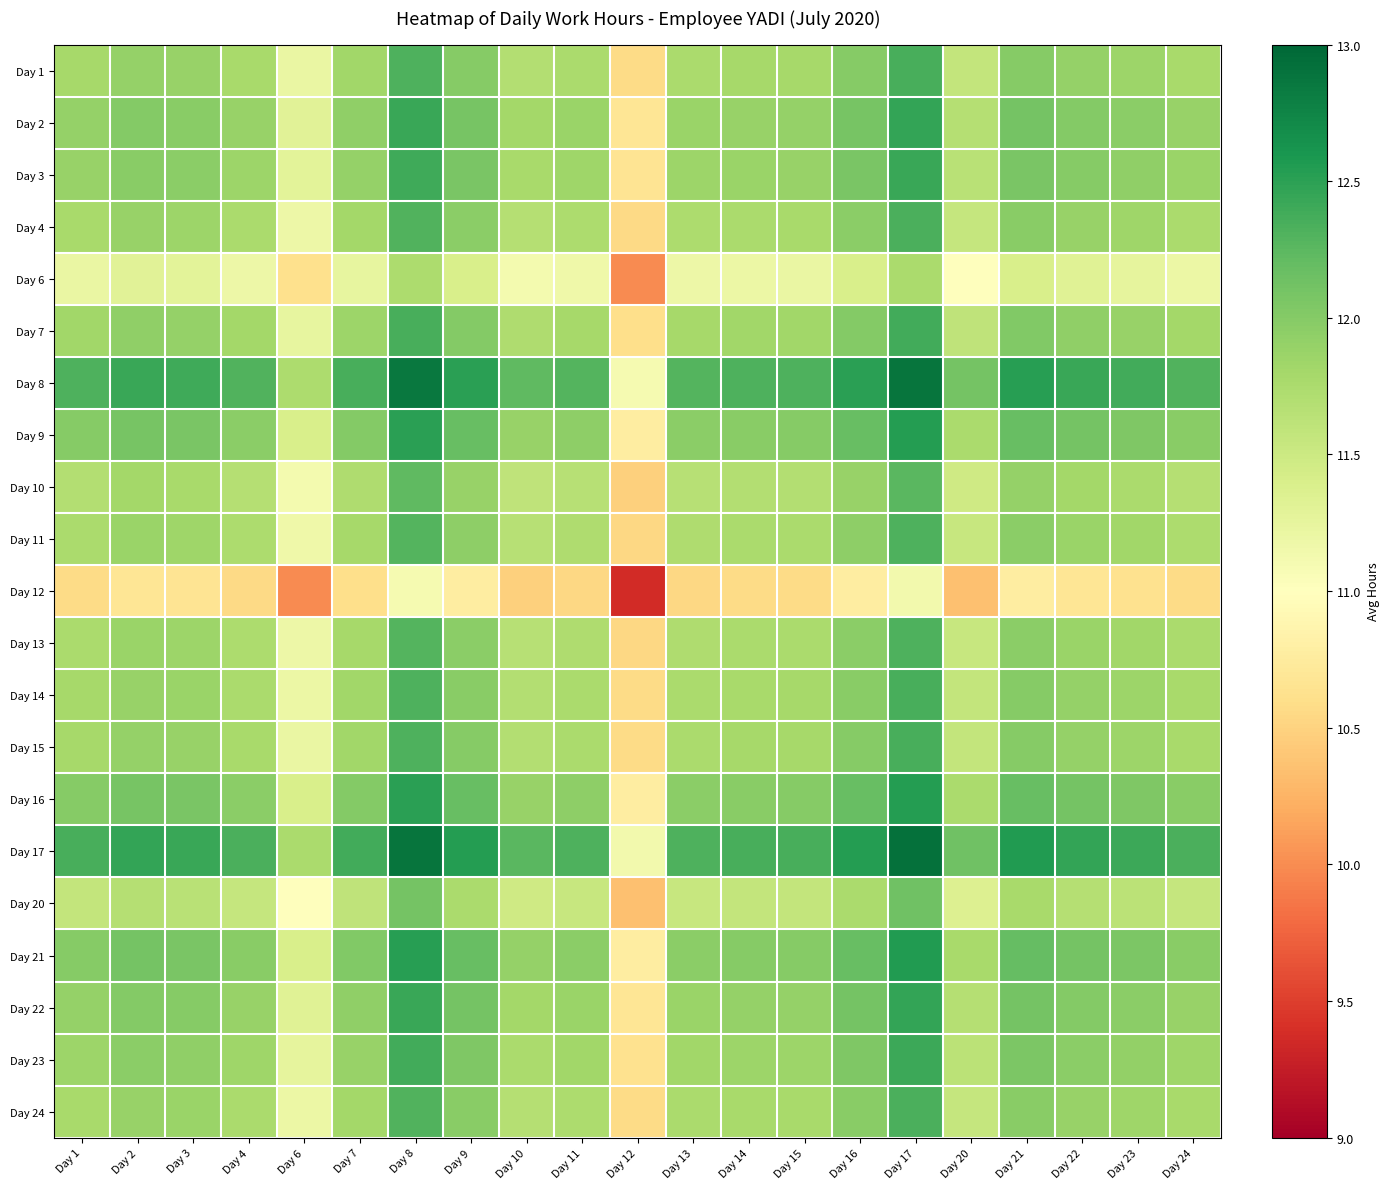

Reading right to left, transcribe all the data shown in this chart.

Day 1: Day 24=11.8	Day 23=11.8	Day 22=11.9	Day 21=12.0	Day 20=11.6	Day 17=12.3	Day 16=12.0	Day 15=11.8	Day 14=11.8	Day 13=11.8	Day 12=10.6	Day 11=11.8	Day 10=11.7	Day 9=12.0	Day 8=12.3	Day 7=11.8	Day 6=11.2	Day 4=11.8	Day 3=11.9	Day 2=11.9	Day 1=11.8
Day 2: Day 24=11.9	Day 23=12.0	Day 22=12.0	Day 21=12.1	Day 20=11.7	Day 17=12.5	Day 16=12.1	Day 15=11.9	Day 14=11.9	Day 13=11.9	Day 12=10.7	Day 11=11.9	Day 10=11.8	Day 9=12.1	Day 8=12.4	Day 7=11.9	Day 6=11.3	Day 4=11.9	Day 3=12.0	Day 2=12.0	Day 1=11.9
Day 3: Day 24=11.9	Day 23=11.9	Day 22=12.0	Day 21=12.1	Day 20=11.7	Day 17=12.4	Day 16=12.1	Day 15=11.9	Day 14=11.9	Day 13=11.8	Day 12=10.7	Day 11=11.8	Day 10=11.8	Day 9=12.1	Day 8=12.4	Day 7=11.9	Day 6=11.3	Day 4=11.9	Day 3=12.0	Day 2=12.0	Day 1=11.9
Day 4: Day 24=11.8	Day 23=11.8	Day 22=11.9	Day 21=12.0	Day 20=11.6	Day 17=12.3	Day 16=12.0	Day 15=11.8	Day 14=11.8	Day 13=11.7	Day 12=10.6	Day 11=11.7	Day 10=11.7	Day 9=12.0	Day 8=12.3	Day 7=11.8	Day 6=11.2	Day 4=11.8	Day 3=11.9	Day 2=11.9	Day 1=11.8
Day 6: Day 24=11.2	Day 23=11.3	Day 22=11.3	Day 21=11.4	Day 20=11.0	Day 17=11.8	Day 16=11.4	Day 15=11.2	Day 14=11.2	Day 13=11.2	Day 12=10.0	Day 11=11.2	Day 10=11.1	Day 9=11.4	Day 8=11.7	Day 7=11.2	Day 6=10.6	Day 4=11.2	Day 3=11.3	Day 2=11.3	Day 1=11.2
Day 7: Day 24=11.8	Day 23=11.9	Day 22=11.9	Day 21=12.0	Day 20=11.6	Day 17=12.4	Day 16=12.0	Day 15=11.8	Day 14=11.8	Day 13=11.8	Day 12=10.6	Day 11=11.8	Day 10=11.7	Day 9=12.0	Day 8=12.3	Day 7=11.8	Day 6=11.2	Day 4=11.8	Day 3=11.9	Day 2=11.9	Day 1=11.8
Day 8: Day 24=12.3	Day 23=12.4	Day 22=12.4	Day 21=12.5	Day 20=12.1	Day 17=12.9	Day 16=12.5	Day 15=12.3	Day 14=12.3	Day 13=12.3	Day 12=11.1	Day 11=12.3	Day 10=12.2	Day 9=12.5	Day 8=12.8	Day 7=12.3	Day 6=11.7	Day 4=12.3	Day 3=12.4	Day 2=12.4	Day 1=12.3
Day 9: Day 24=12.0	Day 23=12.0	Day 22=12.1	Day 21=12.2	Day 20=11.8	Day 17=12.5	Day 16=12.2	Day 15=12.0	Day 14=12.0	Day 13=12.0	Day 12=10.8	Day 11=11.9	Day 10=11.9	Day 9=12.2	Day 8=12.5	Day 7=12.0	Day 6=11.4	Day 4=12.0	Day 3=12.1	Day 2=12.1	Day 1=12.0
Day 10: Day 24=11.7	Day 23=11.8	Day 22=11.8	Day 21=11.9	Day 20=11.5	Day 17=12.3	Day 16=11.9	Day 15=11.7	Day 14=11.7	Day 13=11.7	Day 12=10.5	Day 11=11.7	Day 10=11.6	Day 9=11.9	Day 8=12.2	Day 7=11.7	Day 6=11.1	Day 4=11.7	Day 3=11.8	Day 2=11.8	Day 1=11.7
Day 11: Day 24=11.7	Day 23=11.8	Day 22=11.9	Day 21=12.0	Day 20=11.5	Day 17=12.3	Day 16=11.9	Day 15=11.8	Day 14=11.8	Day 13=11.7	Day 12=10.5	Day 11=11.7	Day 10=11.7	Day 9=11.9	Day 8=12.3	Day 7=11.8	Day 6=11.2	Day 4=11.7	Day 3=11.8	Day 2=11.9	Day 1=11.8
Day 12: Day 24=10.6	Day 23=10.6	Day 22=10.7	Day 21=10.8	Day 20=10.4	Day 17=11.1	Day 16=10.8	Day 15=10.6	Day 14=10.6	Day 13=10.5	Day 12=9.4	Day 11=10.5	Day 10=10.5	Day 9=10.8	Day 8=11.1	Day 7=10.6	Day 6=10.0	Day 4=10.6	Day 3=10.7	Day 2=10.7	Day 1=10.6
Day 13: Day 24=11.8	Day 23=11.8	Day 22=11.9	Day 21=12.0	Day 20=11.5	Day 17=12.3	Day 16=12.0	Day 15=11.8	Day 14=11.8	Day 13=11.7	Day 12=10.5	Day 11=11.7	Day 10=11.7	Day 9=12.0	Day 8=12.3	Day 7=11.8	Day 6=11.2	Day 4=11.7	Day 3=11.8	Day 2=11.9	Day 1=11.8
Day 14: Day 24=11.8	Day 23=11.8	Day 22=11.9	Day 21=12.0	Day 20=11.6	Day 17=12.3	Day 16=12.0	Day 15=11.8	Day 14=11.8	Day 13=11.8	Day 12=10.6	Day 11=11.8	Day 10=11.7	Day 9=12.0	Day 8=12.3	Day 7=11.8	Day 6=11.2	Day 4=11.8	Day 3=11.9	Day 2=11.9	Day 1=11.8
Day 15: Day 24=11.8	Day 23=11.8	Day 22=11.9	Day 21=12.0	Day 20=11.6	Day 17=12.3	Day 16=12.0	Day 15=11.8	Day 14=11.8	Day 13=11.8	Day 12=10.6	Day 11=11.8	Day 10=11.7	Day 9=12.0	Day 8=12.3	Day 7=11.8	Day 6=11.2	Day 4=11.8	Day 3=11.9	Day 2=11.9	Day 1=11.8
Day 16: Day 24=12.0	Day 23=12.0	Day 22=12.1	Day 21=12.2	Day 20=11.8	Day 17=12.5	Day 16=12.2	Day 15=12.0	Day 14=12.0	Day 13=12.0	Day 12=10.8	Day 11=11.9	Day 10=11.9	Day 9=12.2	Day 8=12.5	Day 7=12.0	Day 6=11.4	Day 4=12.0	Day 3=12.1	Day 2=12.1	Day 1=12.0
Day 17: Day 24=12.3	Day 23=12.4	Day 22=12.5	Day 21=12.6	Day 20=12.1	Day 17=12.9	Day 16=12.5	Day 15=12.3	Day 14=12.3	Day 13=12.3	Day 12=11.1	Day 11=12.3	Day 10=12.3	Day 9=12.5	Day 8=12.9	Day 7=12.4	Day 6=11.8	Day 4=12.3	Day 3=12.4	Day 2=12.5	Day 1=12.3
Day 20: Day 24=11.6	Day 23=11.6	Day 22=11.7	Day 21=11.8	Day 20=11.3	Day 17=12.1	Day 16=11.8	Day 15=11.6	Day 14=11.6	Day 13=11.5	Day 12=10.4	Day 11=11.5	Day 10=11.5	Day 9=11.8	Day 8=12.1	Day 7=11.6	Day 6=11.0	Day 4=11.6	Day 3=11.7	Day 2=11.7	Day 1=11.6
Day 21: Day 24=12.0	Day 23=12.1	Day 22=12.1	Day 21=12.2	Day 20=11.8	Day 17=12.6	Day 16=12.2	Day 15=12.0	Day 14=12.0	Day 13=12.0	Day 12=10.8	Day 11=12.0	Day 10=11.9	Day 9=12.2	Day 8=12.5	Day 7=12.0	Day 6=11.4	Day 4=12.0	Day 3=12.1	Day 2=12.1	Day 1=12.0
Day 22: Day 24=11.9	Day 23=12.0	Day 22=12.0	Day 21=12.1	Day 20=11.7	Day 17=12.5	Day 16=12.1	Day 15=11.9	Day 14=11.9	Day 13=11.9	Day 12=10.7	Day 11=11.9	Day 10=11.8	Day 9=12.1	Day 8=12.4	Day 7=11.9	Day 6=11.3	Day 4=11.9	Day 3=12.0	Day 2=12.0	Day 1=11.9
Day 23: Day 24=11.8	Day 23=11.9	Day 22=12.0	Day 21=12.1	Day 20=11.6	Day 17=12.4	Day 16=12.0	Day 15=11.8	Day 14=11.8	Day 13=11.8	Day 12=10.6	Day 11=11.8	Day 10=11.8	Day 9=12.0	Day 8=12.4	Day 7=11.9	Day 6=11.3	Day 4=11.8	Day 3=11.9	Day 2=12.0	Day 1=11.8
Day 24: Day 24=11.8	Day 23=11.8	Day 22=11.9	Day 21=12.0	Day 20=11.6	Day 17=12.3	Day 16=12.0	Day 15=11.8	Day 14=11.8	Day 13=11.8	Day 12=10.6	Day 11=11.7	Day 10=11.7	Day 9=12.0	Day 8=12.3	Day 7=11.8	Day 6=11.2	Day 4=11.8	Day 3=11.9	Day 2=11.9	Day 1=11.8